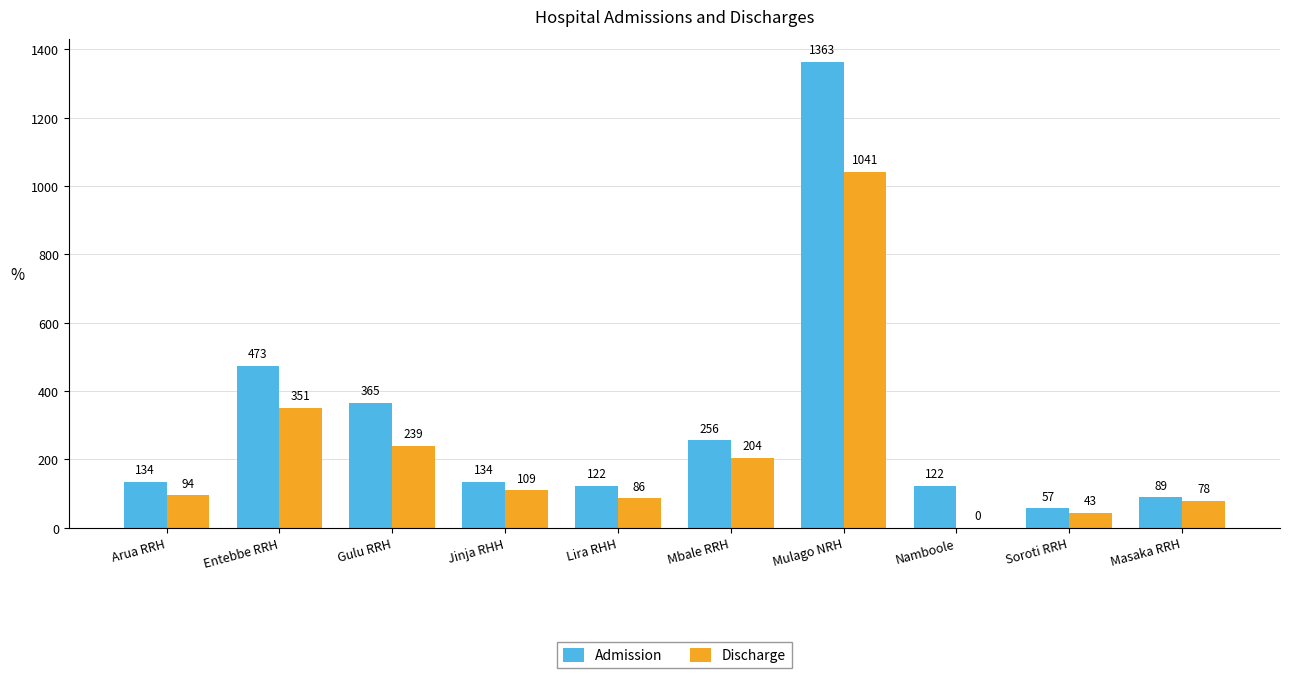

At which label is Admission closest to 710?

Entebbe RRH